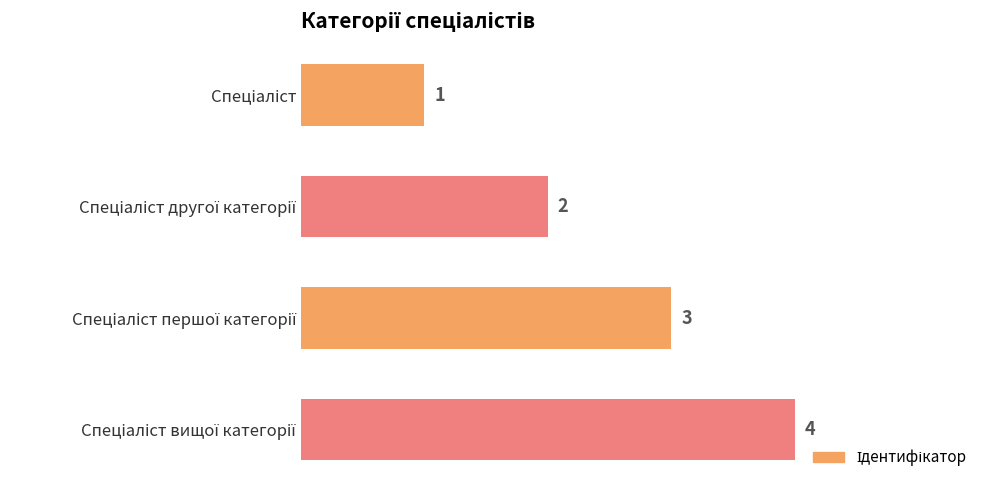

What is the value of the 4th bar from the top?

4